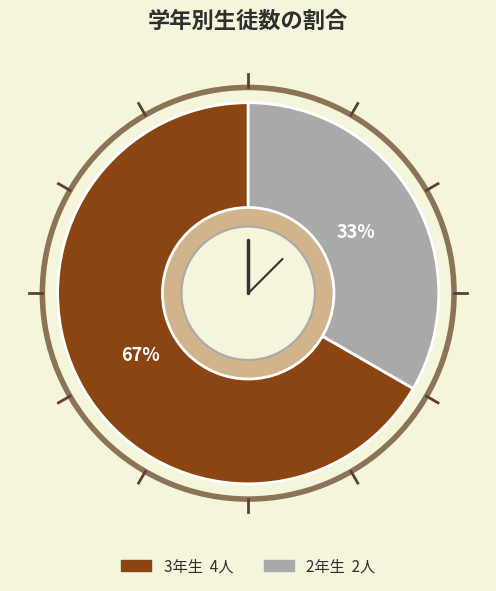

Is it true that 2年生 is 33% of the pie?

True